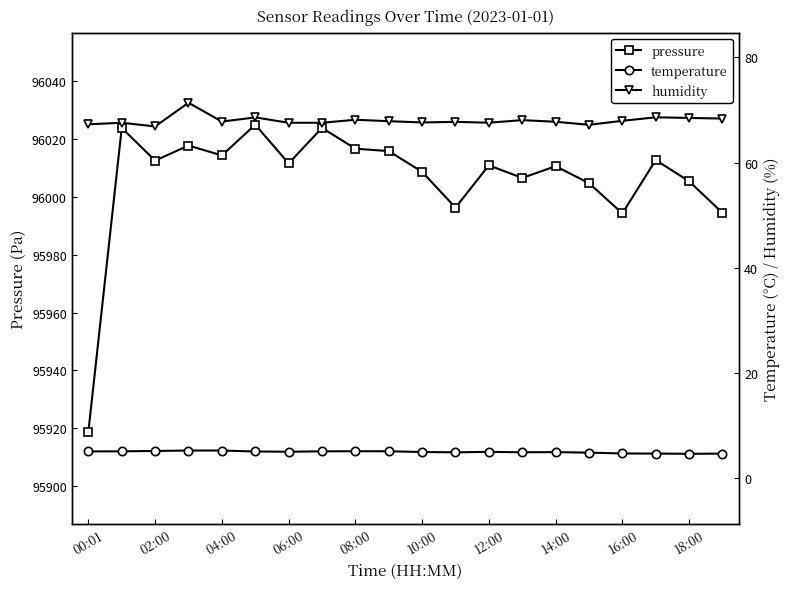

How many values in the humidity series are below 67?

1